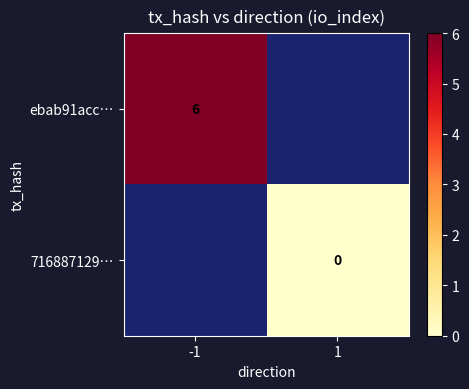

Is the value of ebab91acc… at -1 greater than the value of 716887129… at 1?

Yes